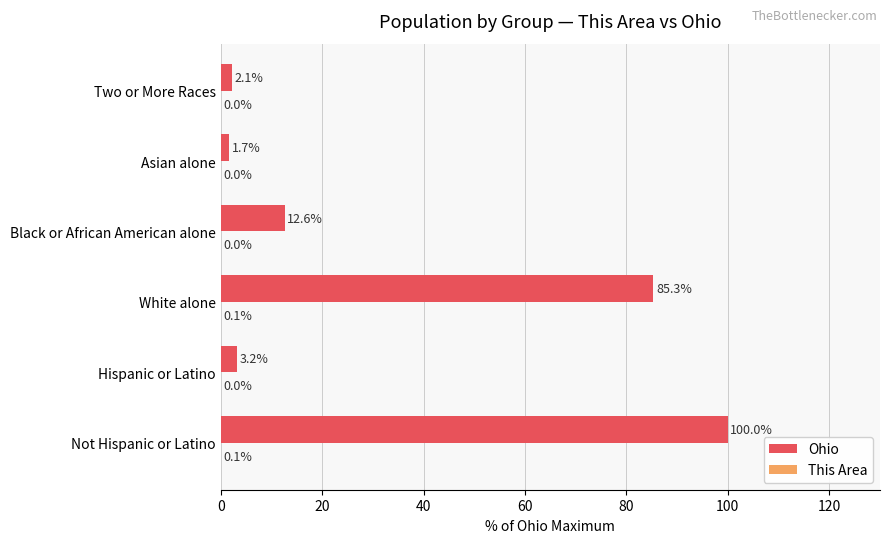

Which category has the highest value across all series?

Not Hispanic or Latino